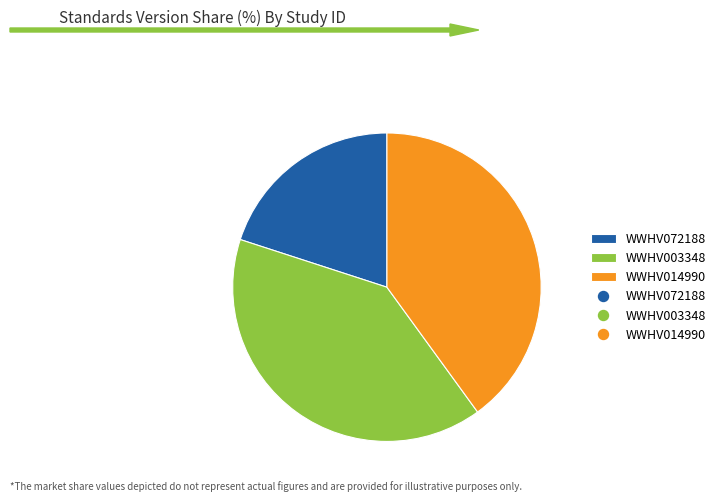

Is there a majority slice in this chart?

No